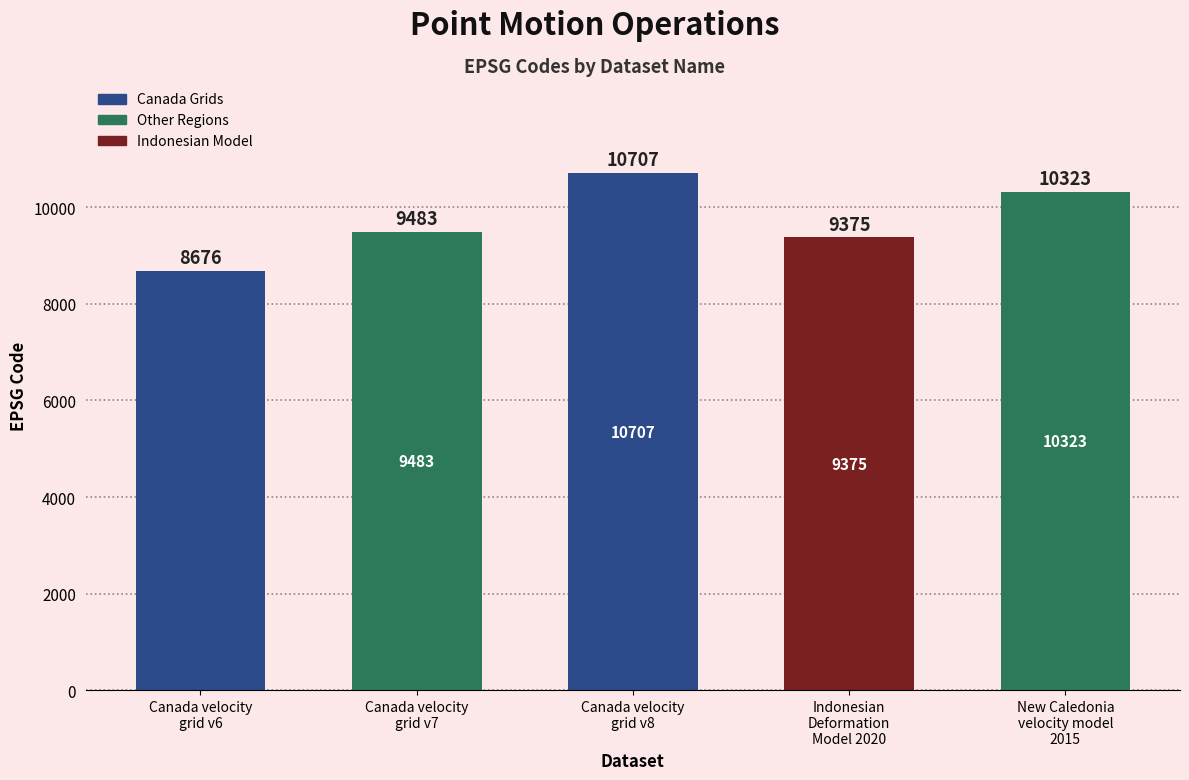

What is the difference between the values at Canada velocity
grid v8 and Canada velocity
grid v7?

1224